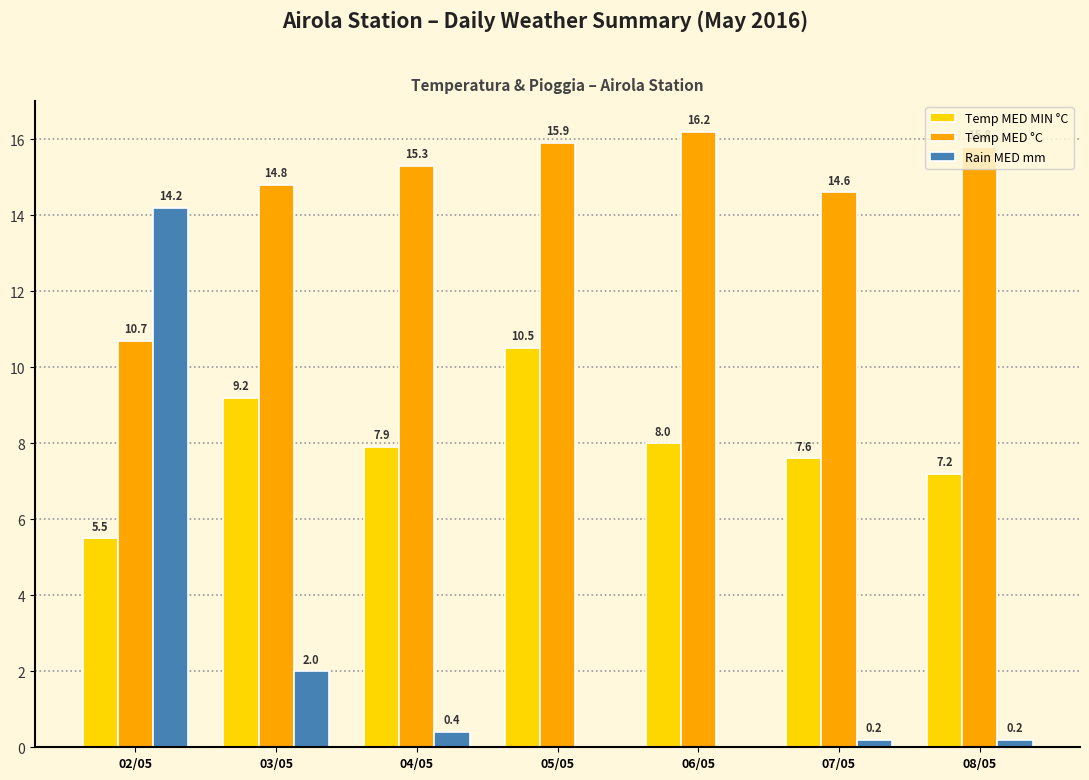

The Temp MED °C series shows 16.2 at 06/05. True or false?

True